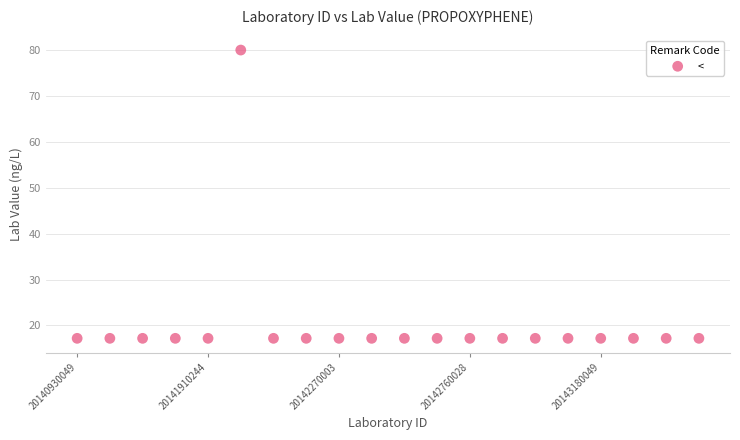

What is the range of Y values (max minus min)?

62.8